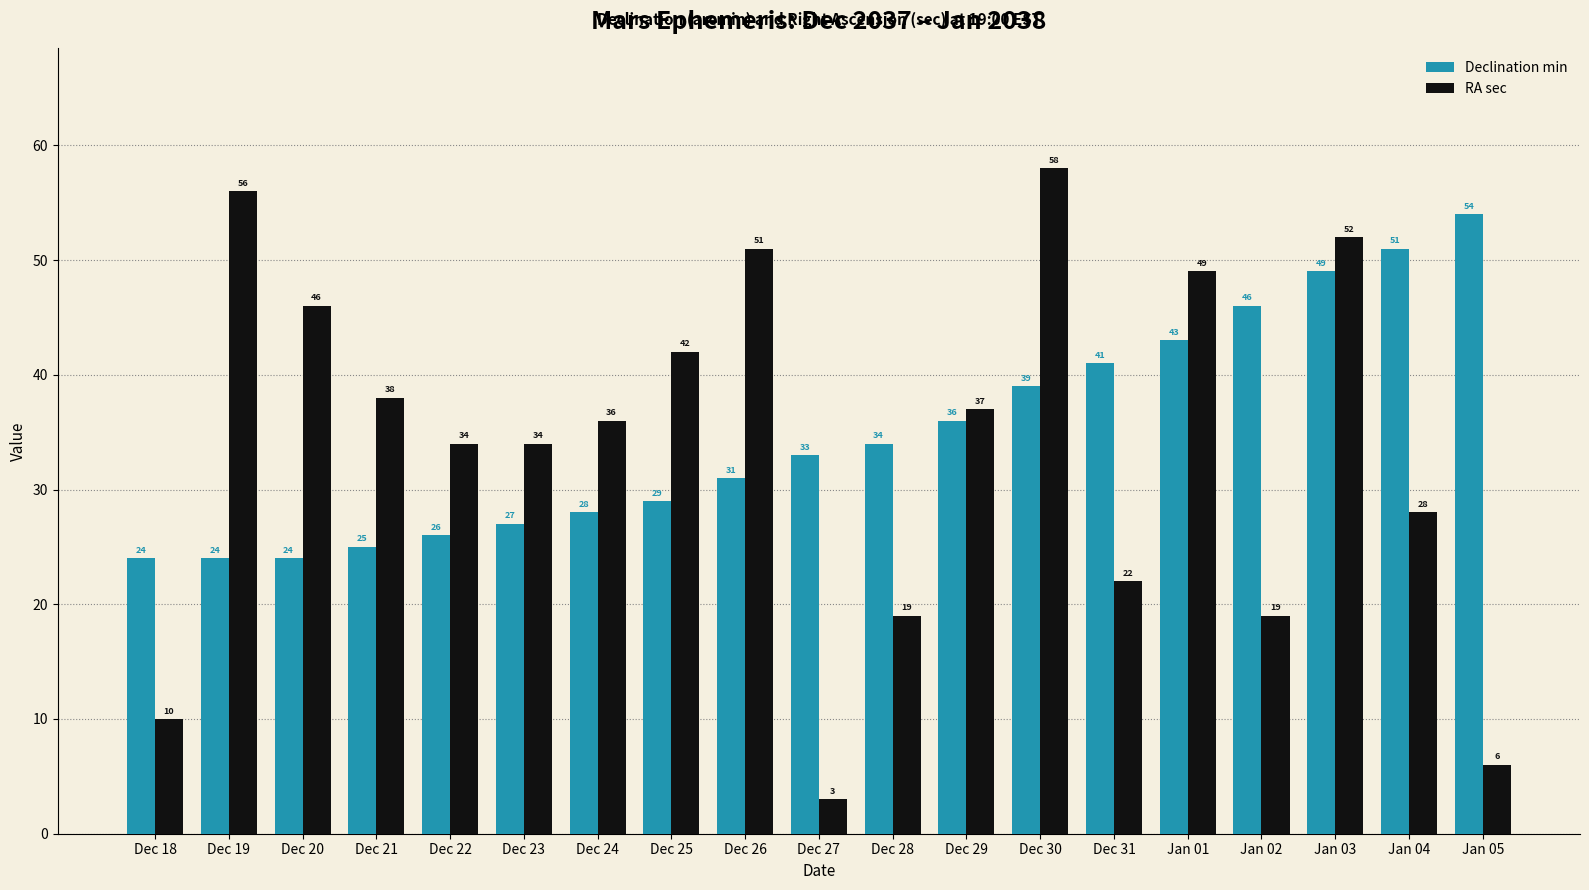

Rank the series by their average value, from lowest to highest.

RA sec, Declination min